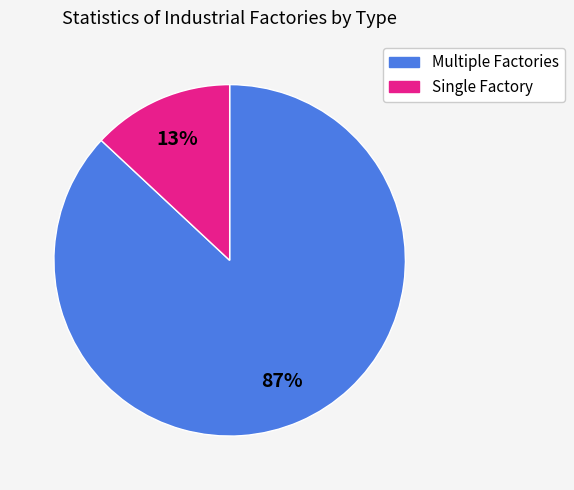

To the nearest percent, what is the average slice percentage?

50%